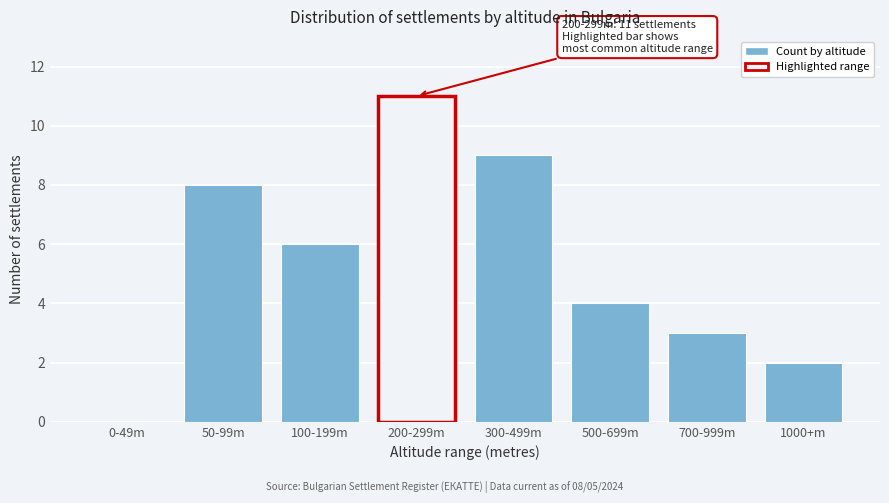

Reading left to right, extract all data points from this chart.

0-49m=0	50-99m=8	100-199m=6	200-299m=11	300-499m=9	500-699m=4	700-999m=3	1000+m=2